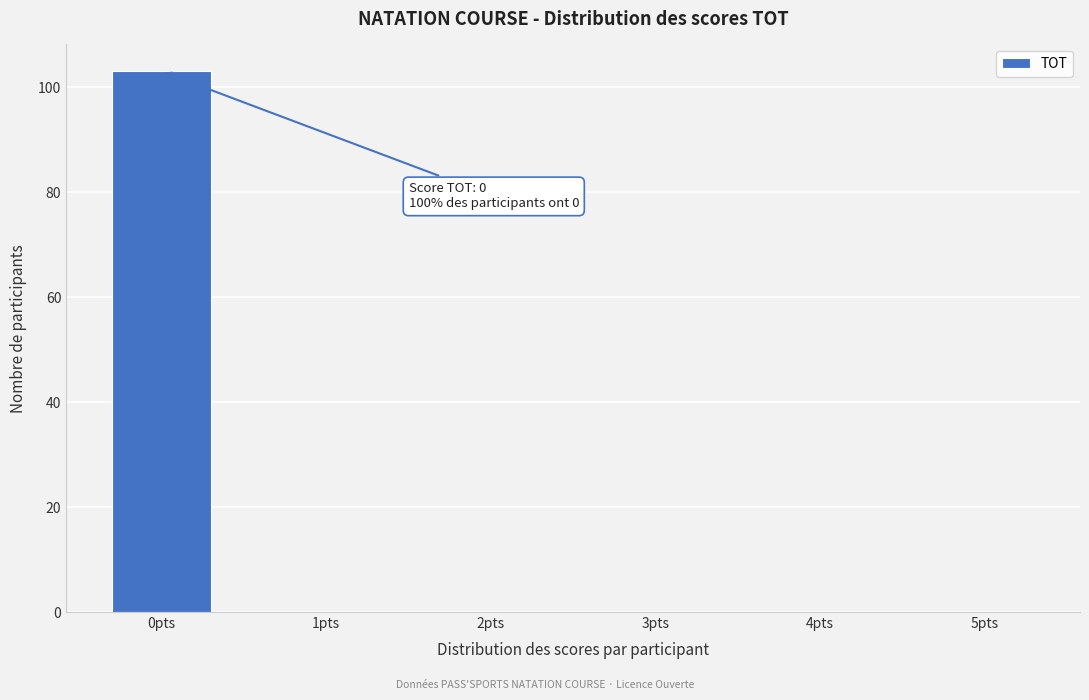

Reading left to right, list all the values displayed in this chart.

0pts=103	1pts=0	2pts=0	3pts=0	4pts=0	5pts=0